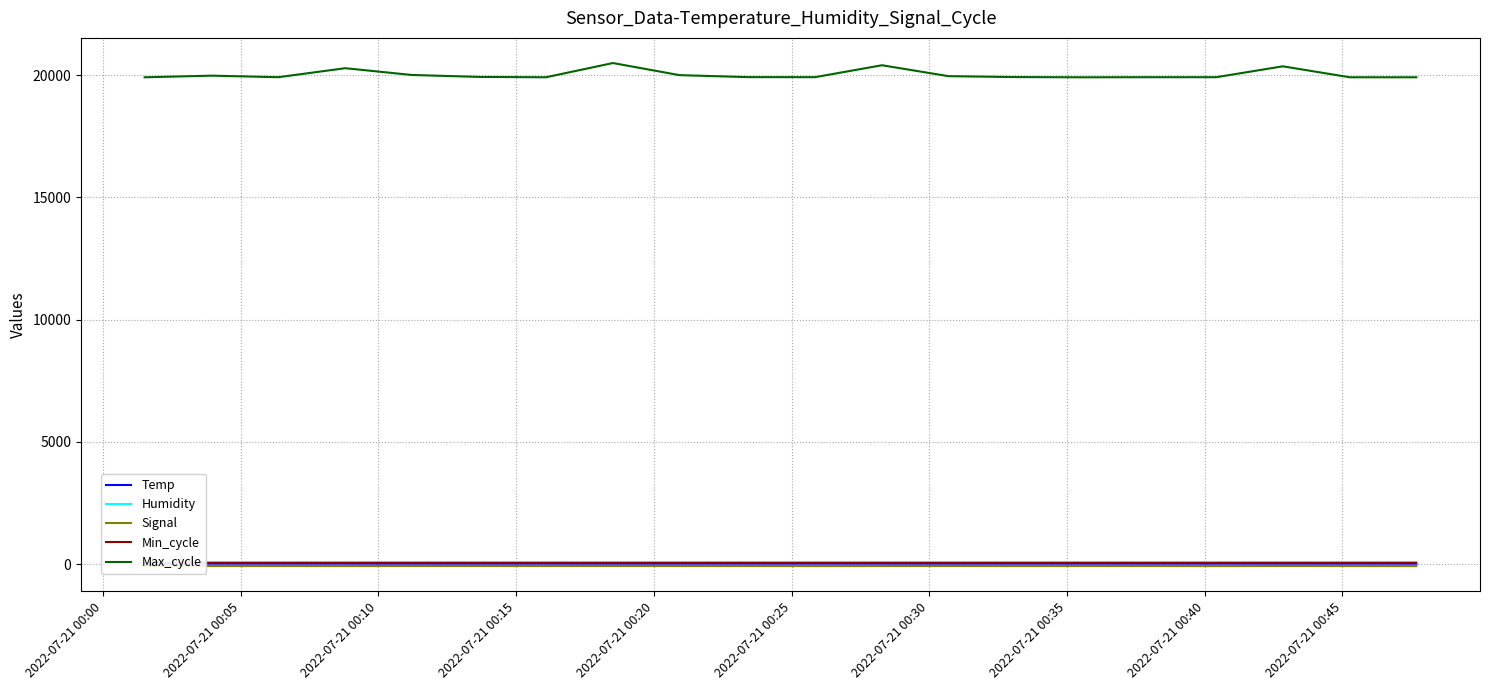

At which category does Signal reach its first local valley?

2022-07-21 00:15